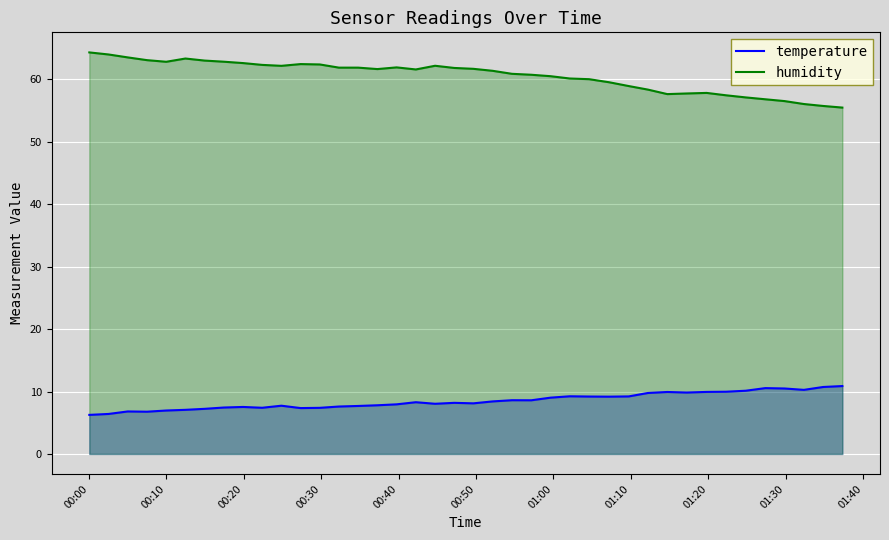

At how many categories does at least one series exceed 31?

40